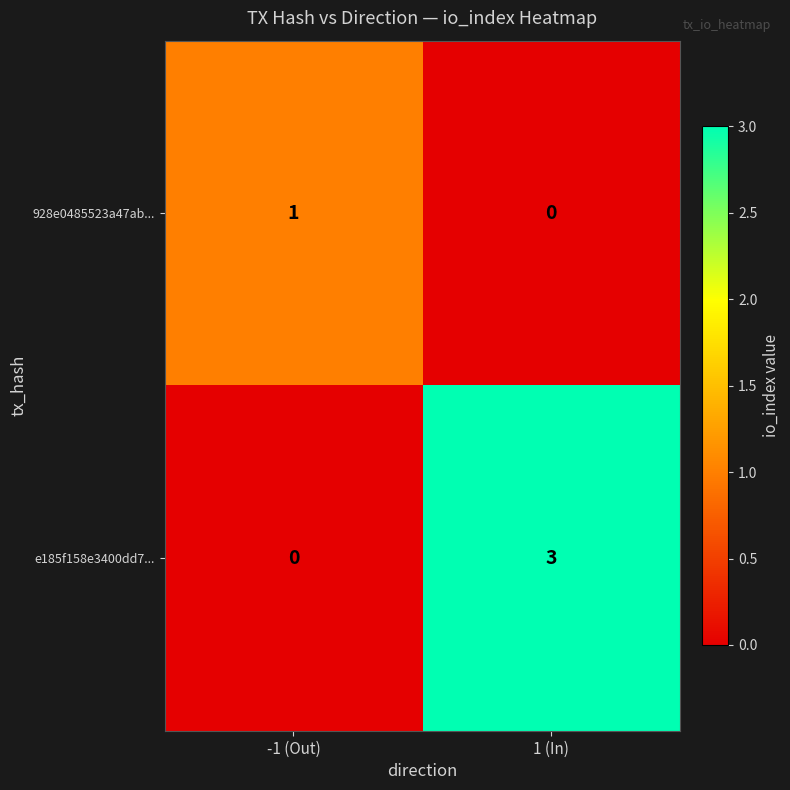

At how many categories does at least one series exceed 0?

2